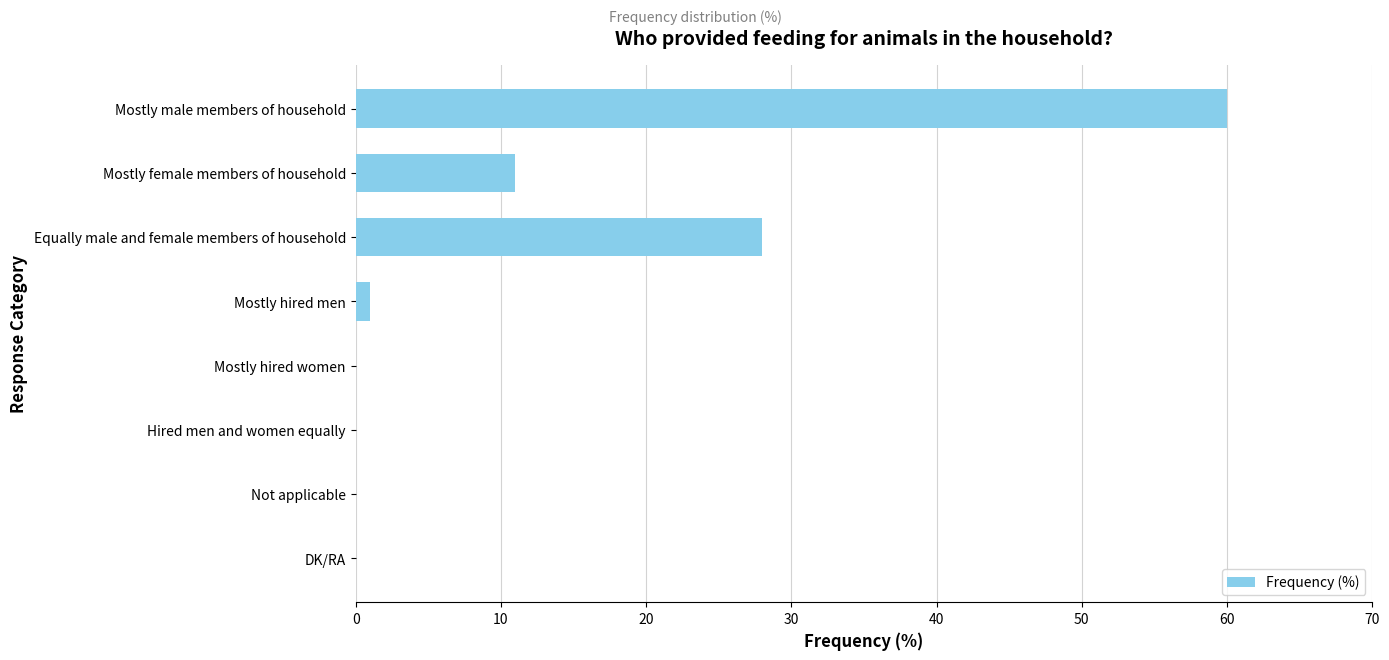

What is the sum of all values?

100